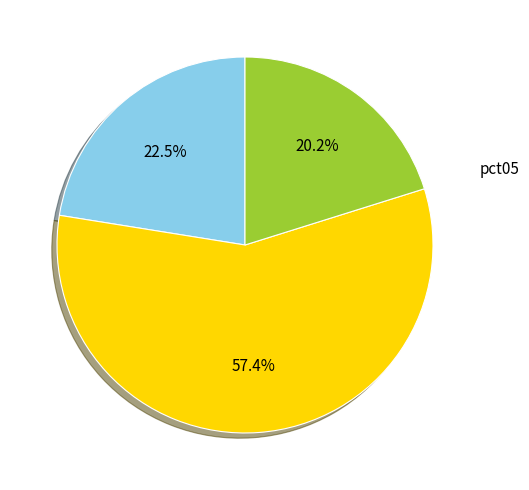

Is there any slice that represents more than half of the pie?

Yes